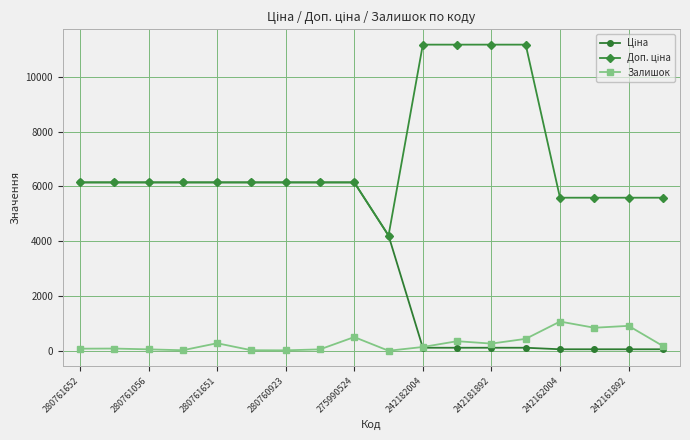

What is the maximum value shown in the chart?

11169.0